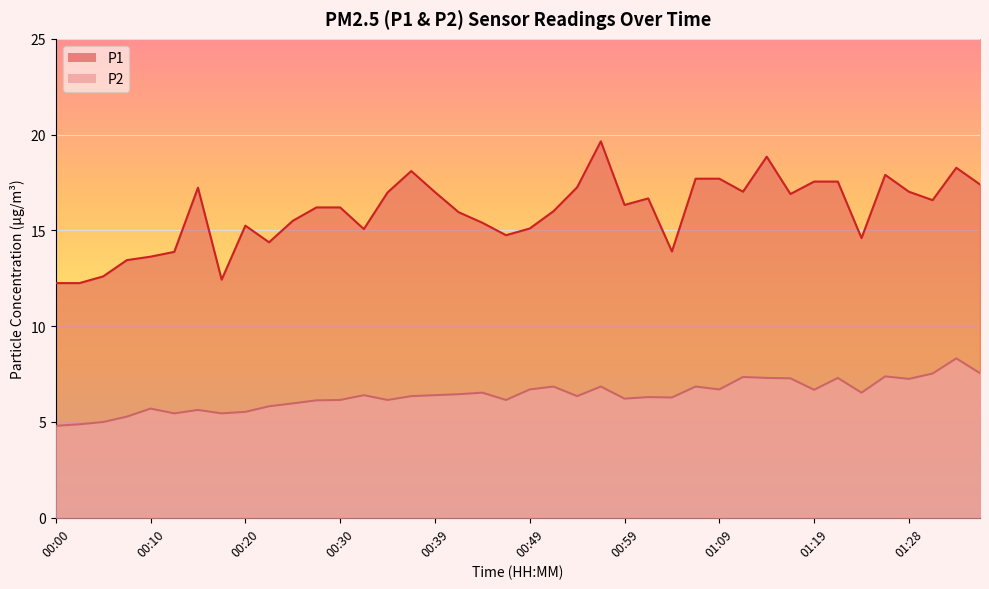

Rank the categories by P1 value from lowest to highest.

00:00, 00:03, 00:17, 00:05, 00:08, 00:10, 00:13, 01:04, 00:22, 01:24, 00:47, 00:32, 00:49, 00:20, 00:44, 00:25, 00:42, 00:52, 00:27, 00:30, 00:59, 01:31, 01:02, 01:16, 00:35, 00:39, 01:11, 01:28, 00:15, 00:54, 01:36, 01:19, 01:21, 01:06, 01:09, 01:26, 00:37, 01:33, 01:14, 00:57